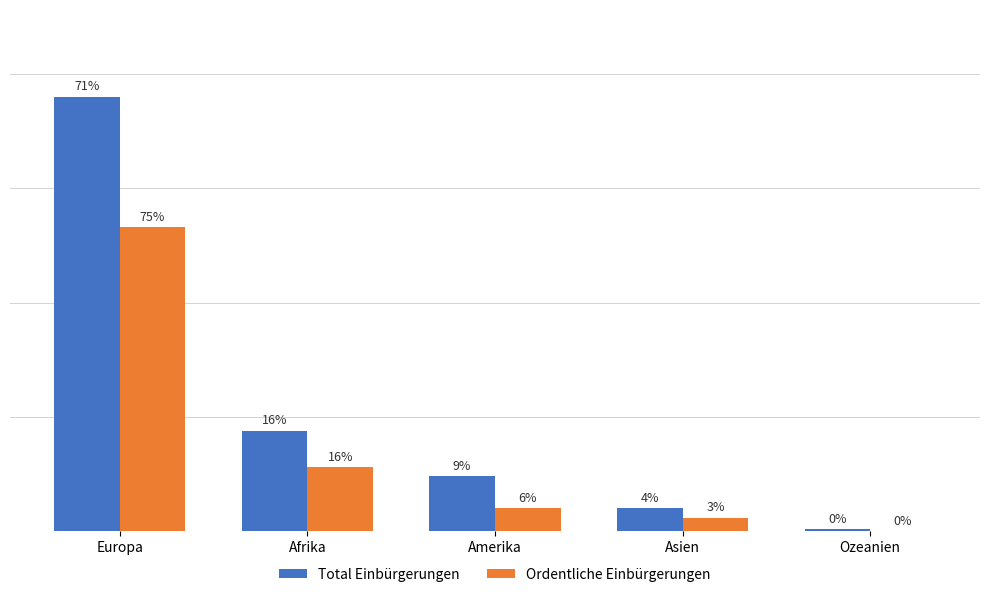

Is it true that Ordentliche Einbürgerungen equals 28 at Afrika?

True